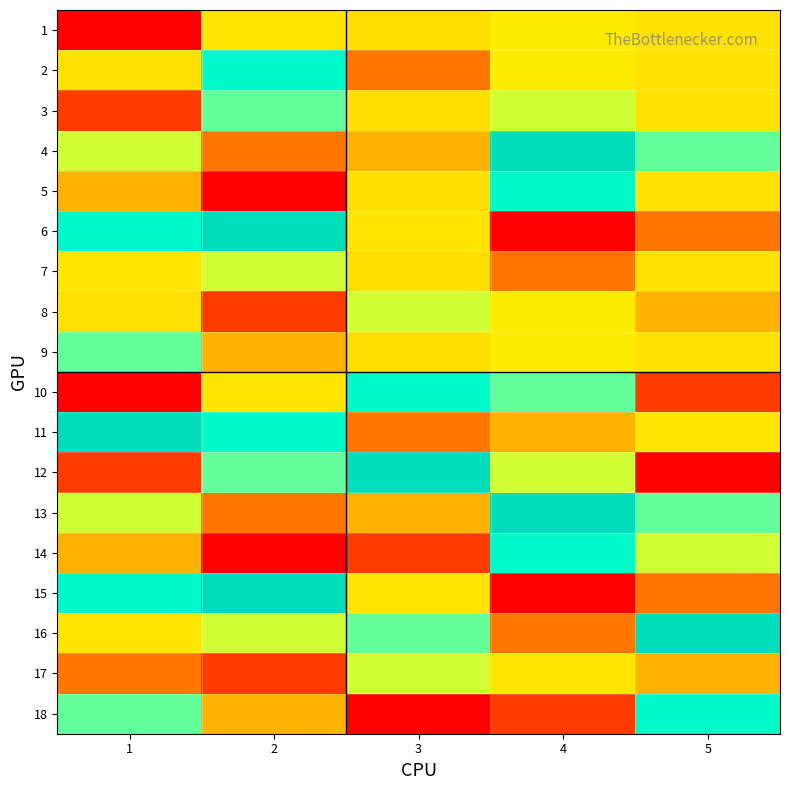

At how many categories does at least one series exceed 2?

5